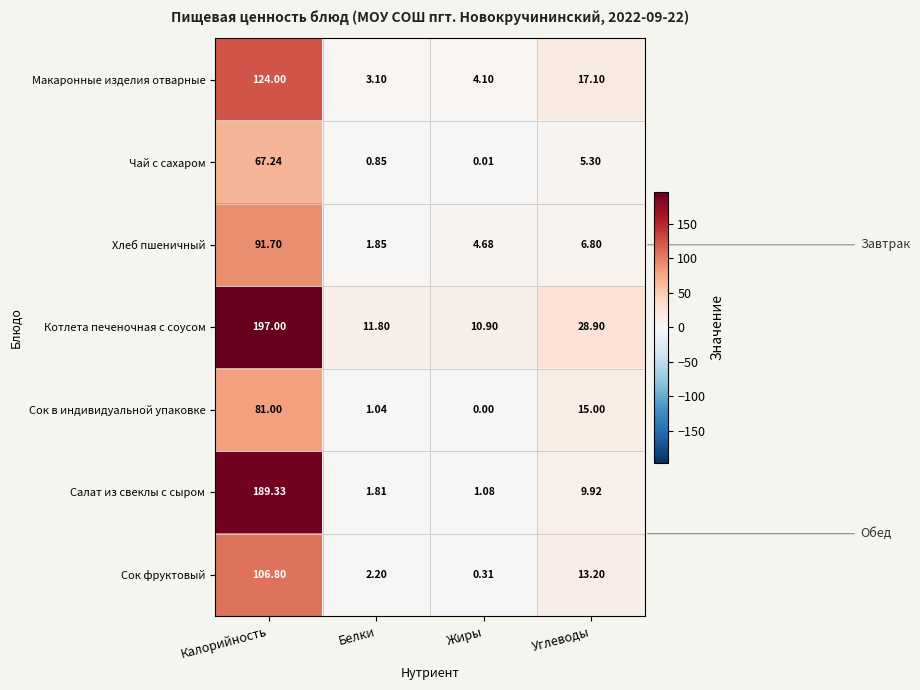

Between Белки and Углеводы, which series saw the biggest shift?

Котлета печеночная с соусом